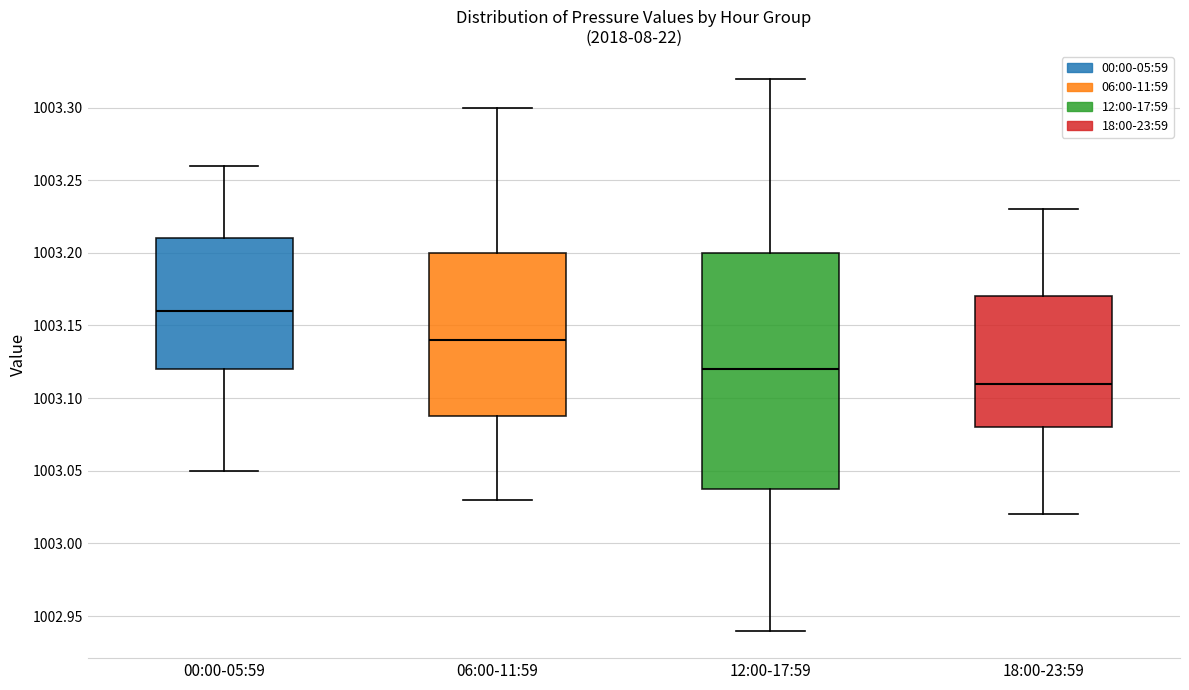

Which box has the lowest median line?

18:00-23:59